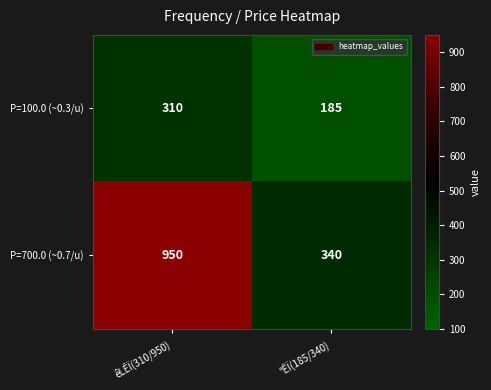

Rank the series at °ÊÏ(185/340) from lowest to highest value.

P=100.0 (~0.3/u), P=700.0 (~0.7/u)